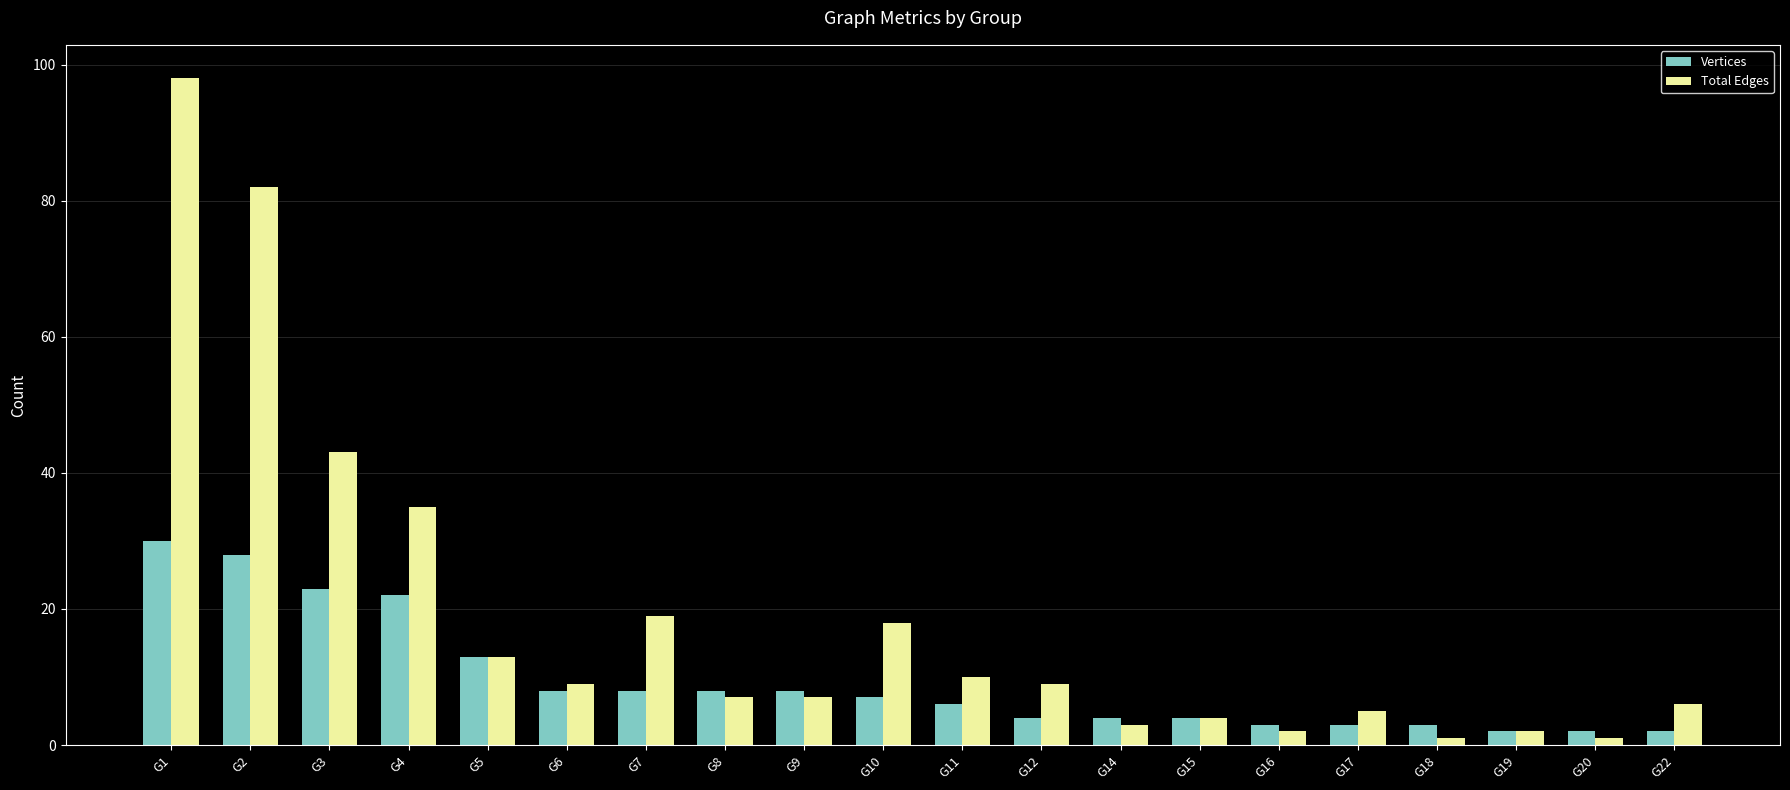

Reading left to right, transcribe all the data shown in this chart.

Vertices: 30	28	23	22	13	8	8	8	8	7	6	4	4	4	3	3	3	2	2	2
Total Edges: 98	82	43	35	13	9	19	7	7	18	10	9	3	4	2	5	1	2	1	6